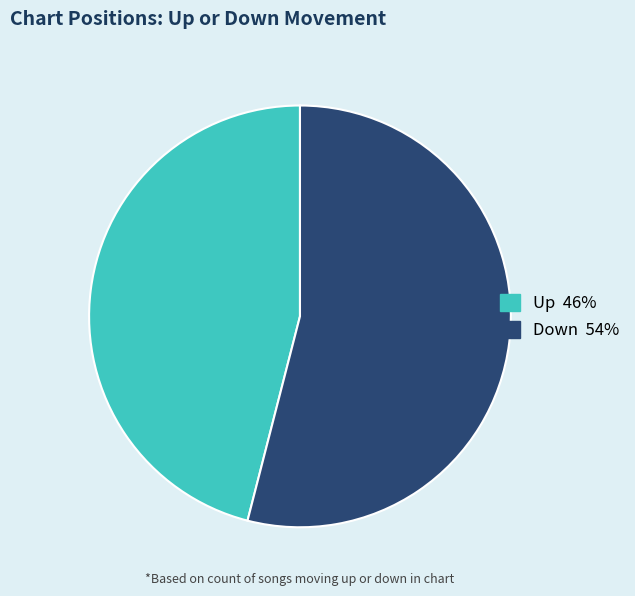

Combined, do Up and Down account for over 50%?

Yes